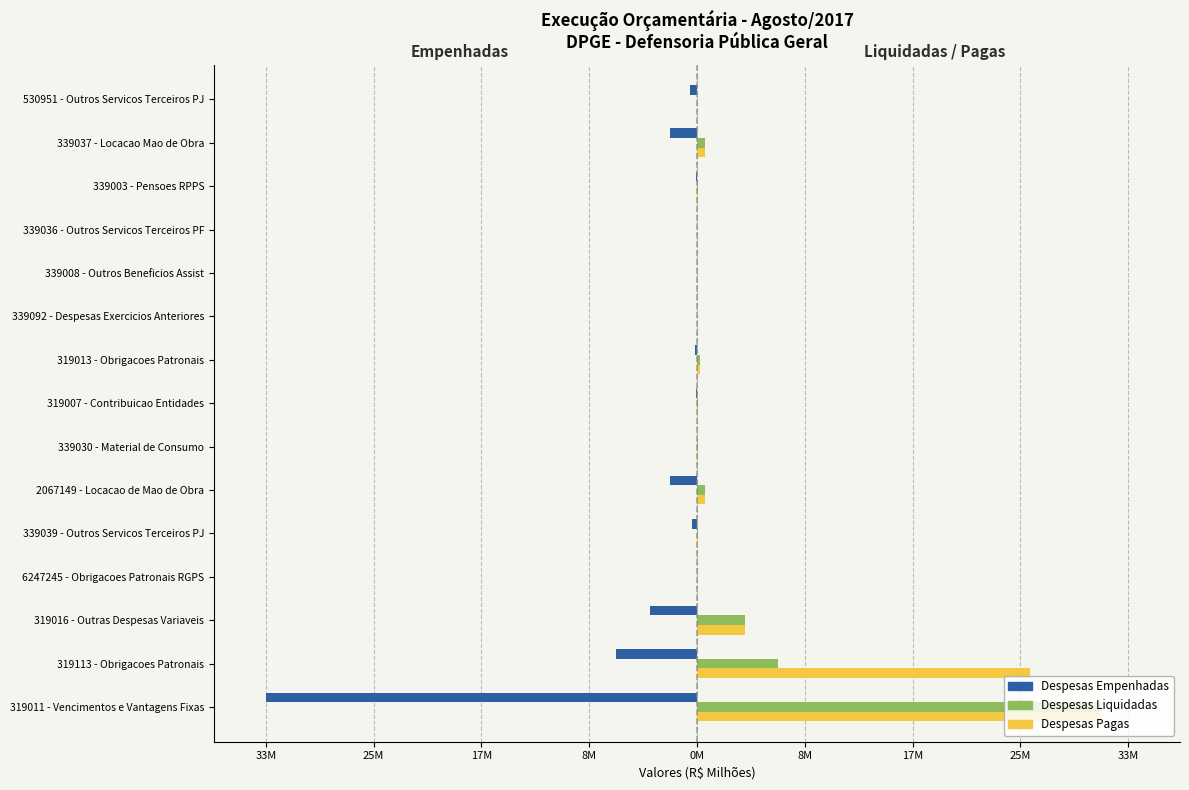

What are all the series names shown in the legend?

Despesas Empenhadas, Despesas Liquidadas, Despesas Pagas